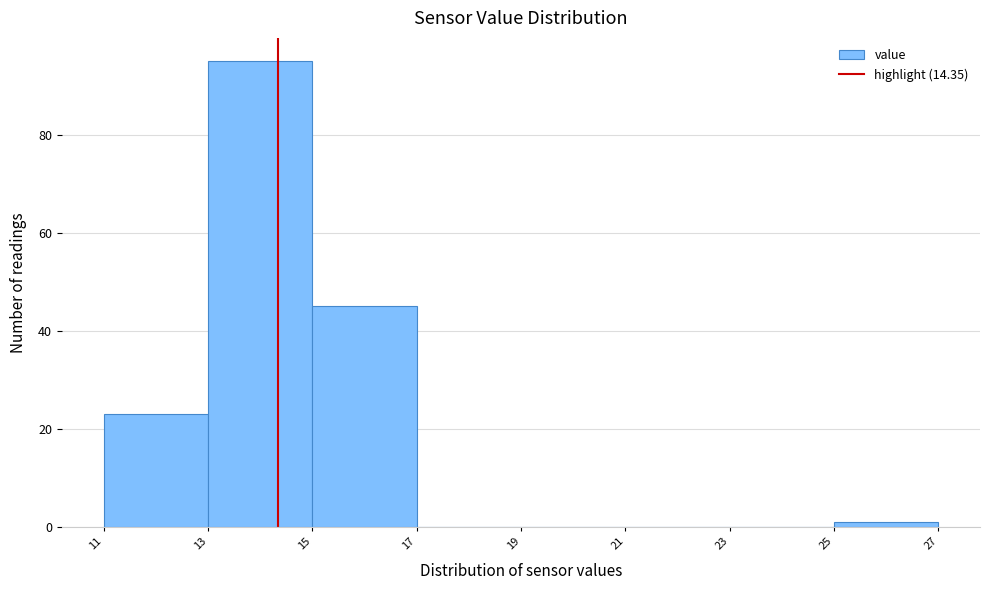

Reading left to right, list every bar in this chart as the range it spans on the x-axis followed by its height. The values are not printed on the chart, so give them approximately, as read against the axis.

11 to 13: 24
13 to 15: 96
15 to 17: 46
17 to 19: 0
19 to 21: 0
21 to 23: 0
23 to 25: 0
25 to 27: under 2